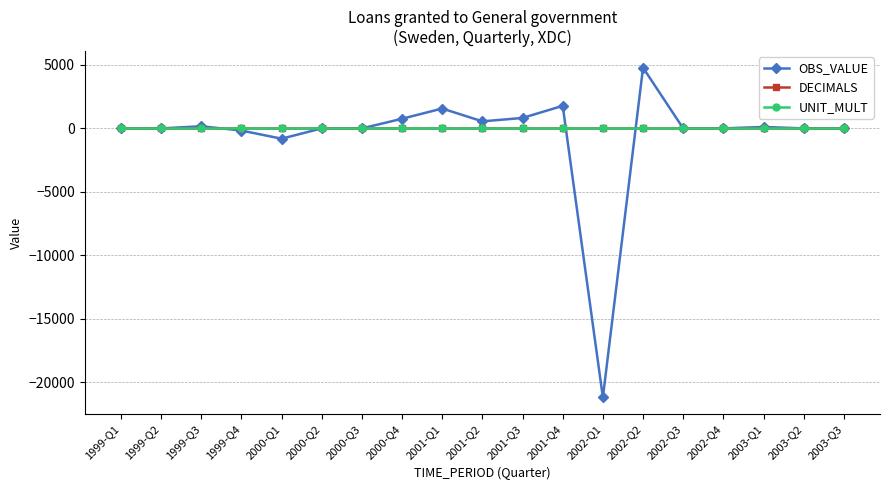

What is the total value across all series at 2003-Q1?

121